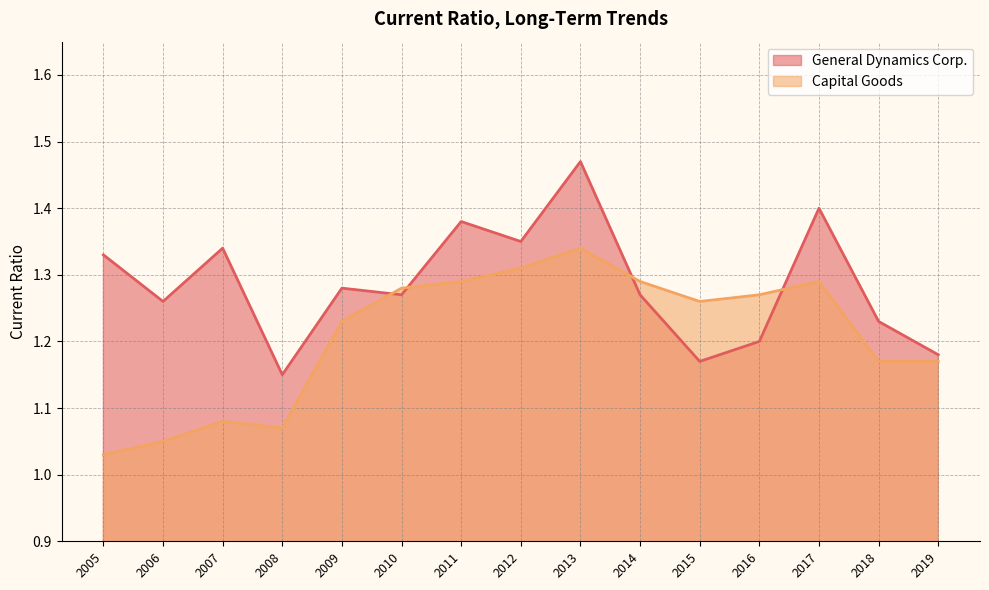

True or false: Capital Goods has a value of 0.4 at 2012.

False